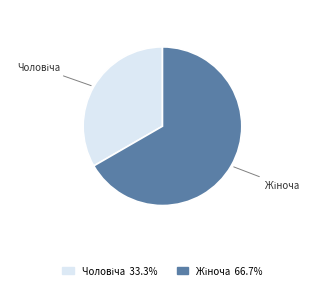

Count the number of slices in the pie.

2